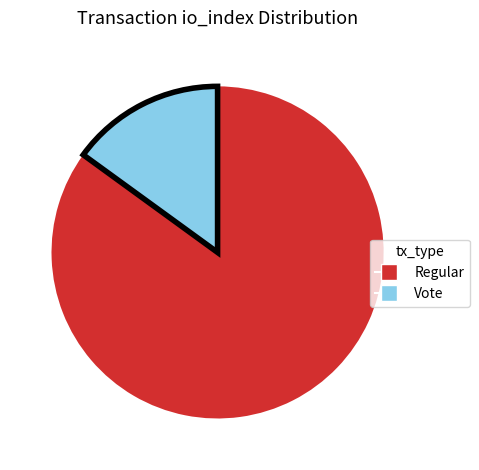

Is there any slice that represents more than half of the pie?

Yes